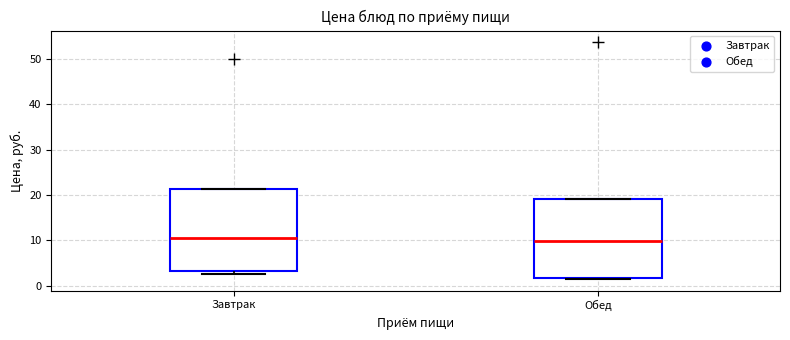

Where is the upper edge of the box for Обед on the y-axis? The values are not printed on the chart, so give them approximately, as read against the axis.

19